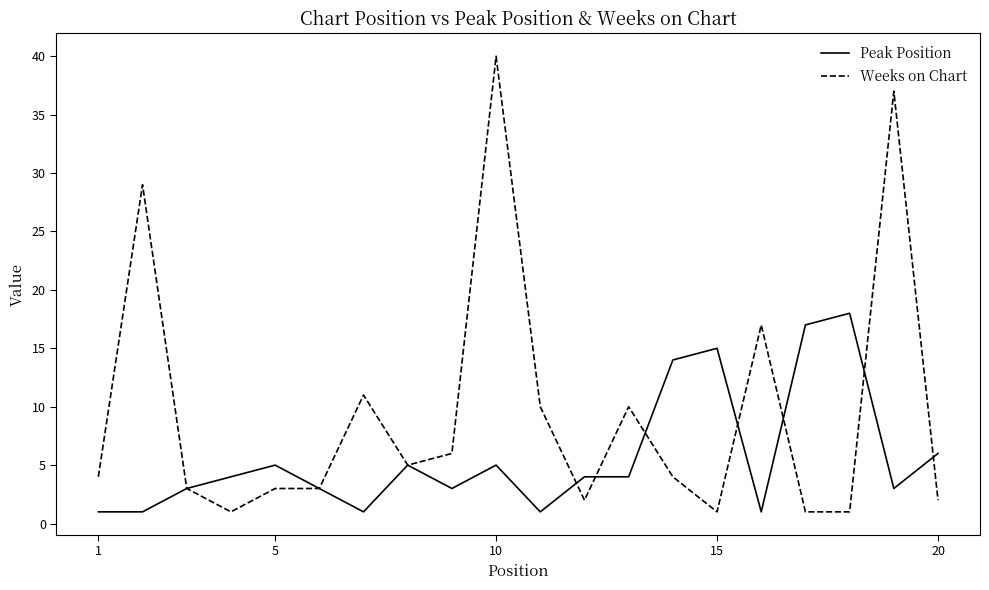

List the series in order of their overall mean, lowest first.

Peak Position, Weeks on Chart